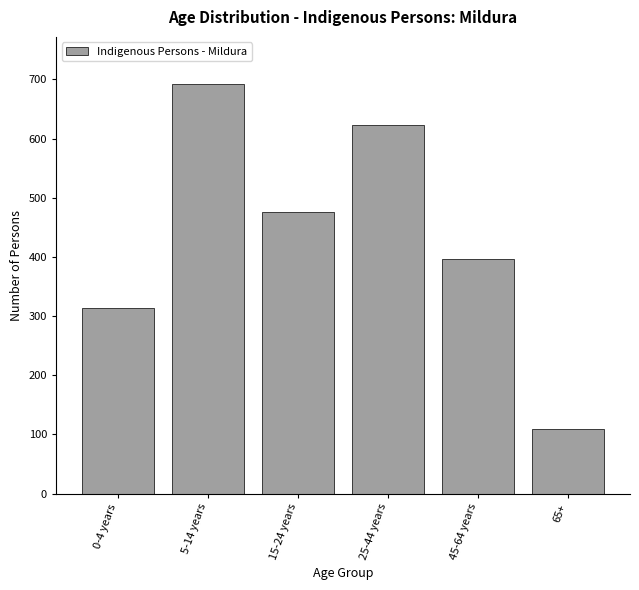

Reading left to right, list all the values displayed in this chart.

314	692	476	623	396	109